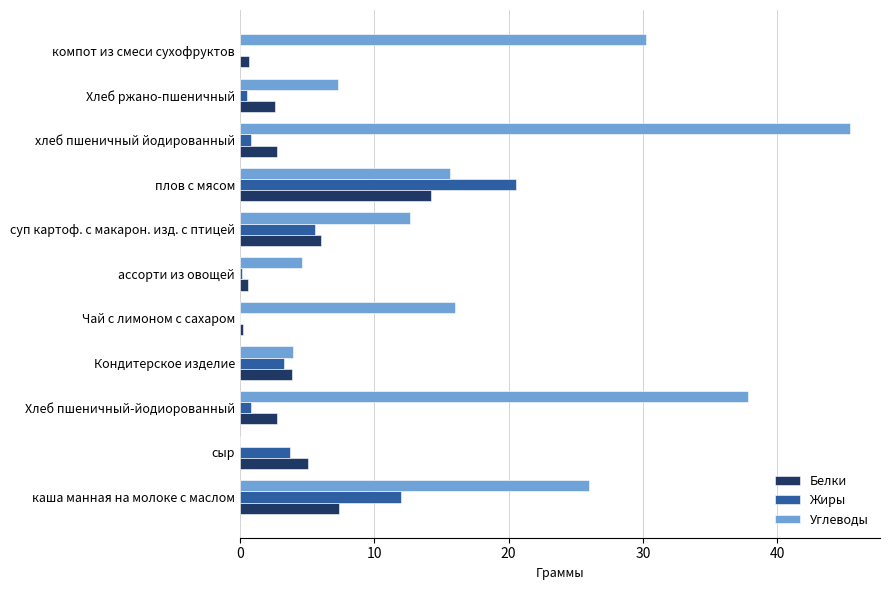

How many data points in Углеводы are above 15?

6